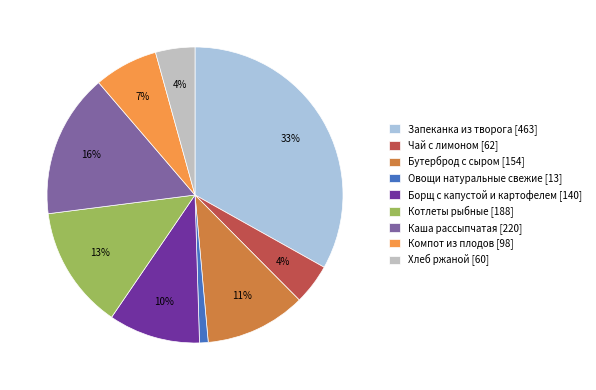

Which category has the smallest portion of the pie?

Овощи натуральные свежие